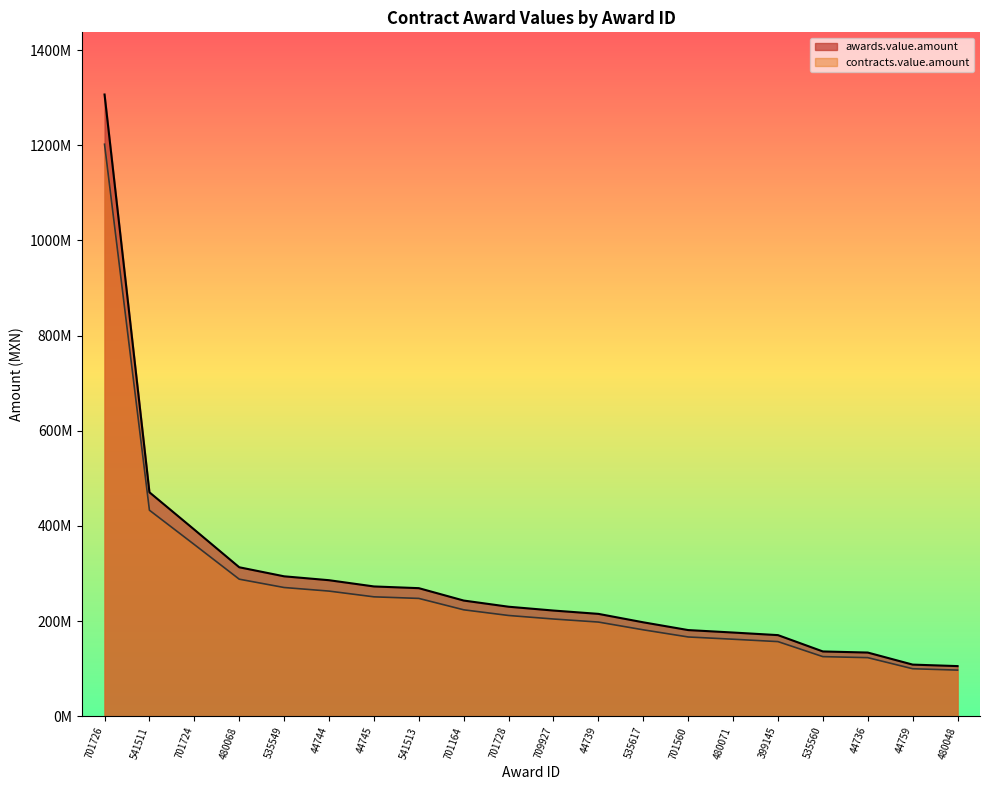

Which has a higher value, 44744 or 701728?

44744